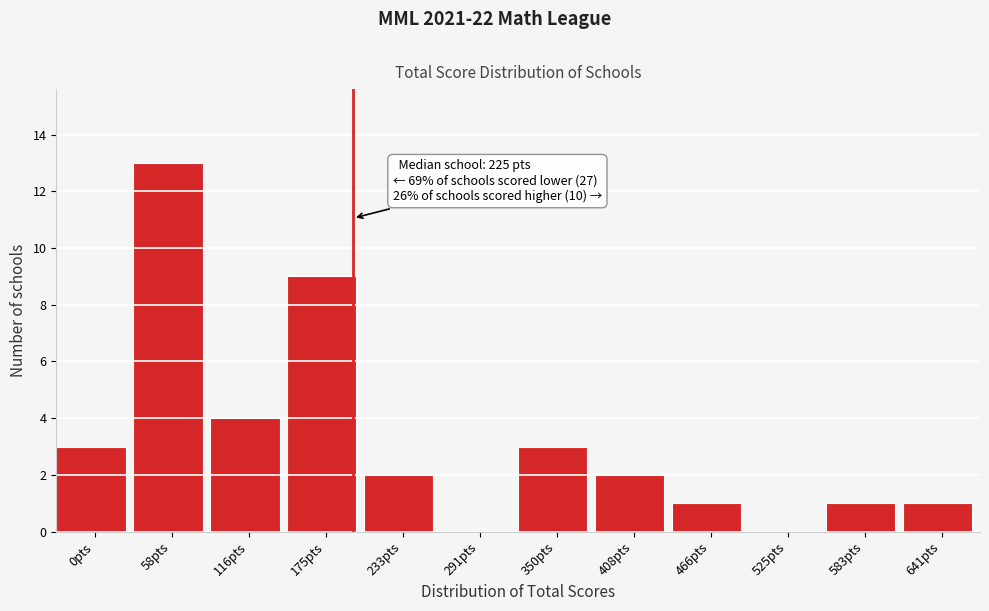

What is the sum of the values at 291pts and 116pts?

4